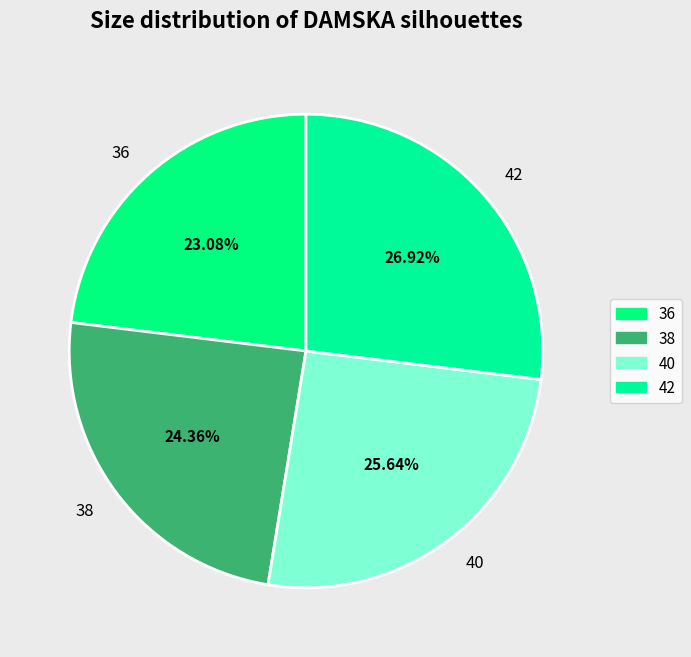

Combined, what portion of the pie is 38 and 42?

51.3%